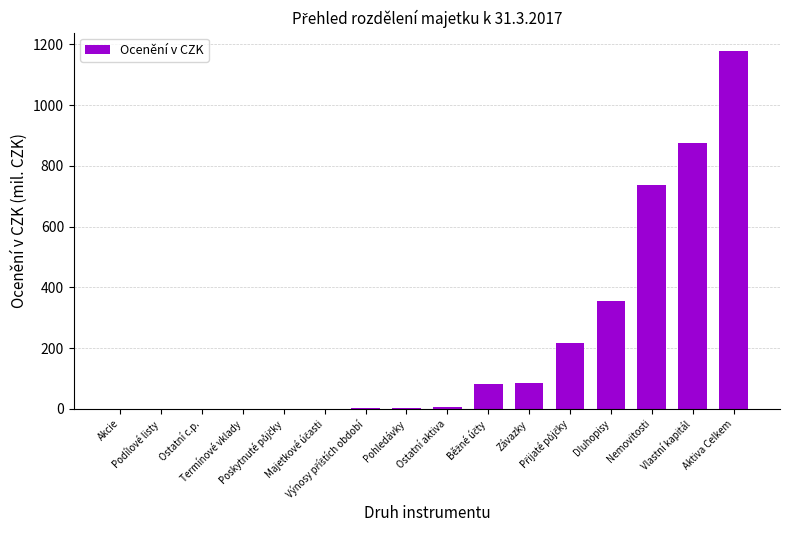

What is the sum of all values?

3539.3